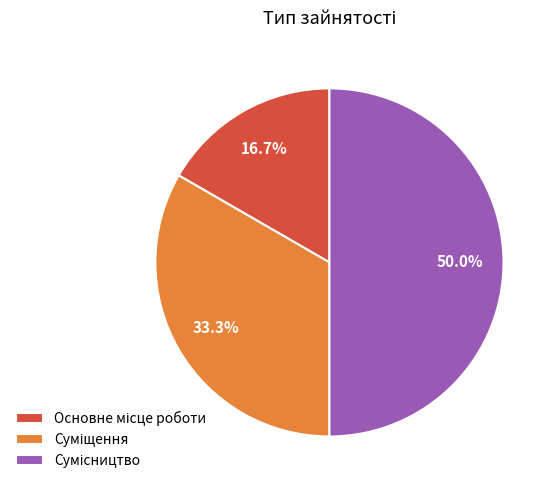

How many slices are in this pie chart?

3